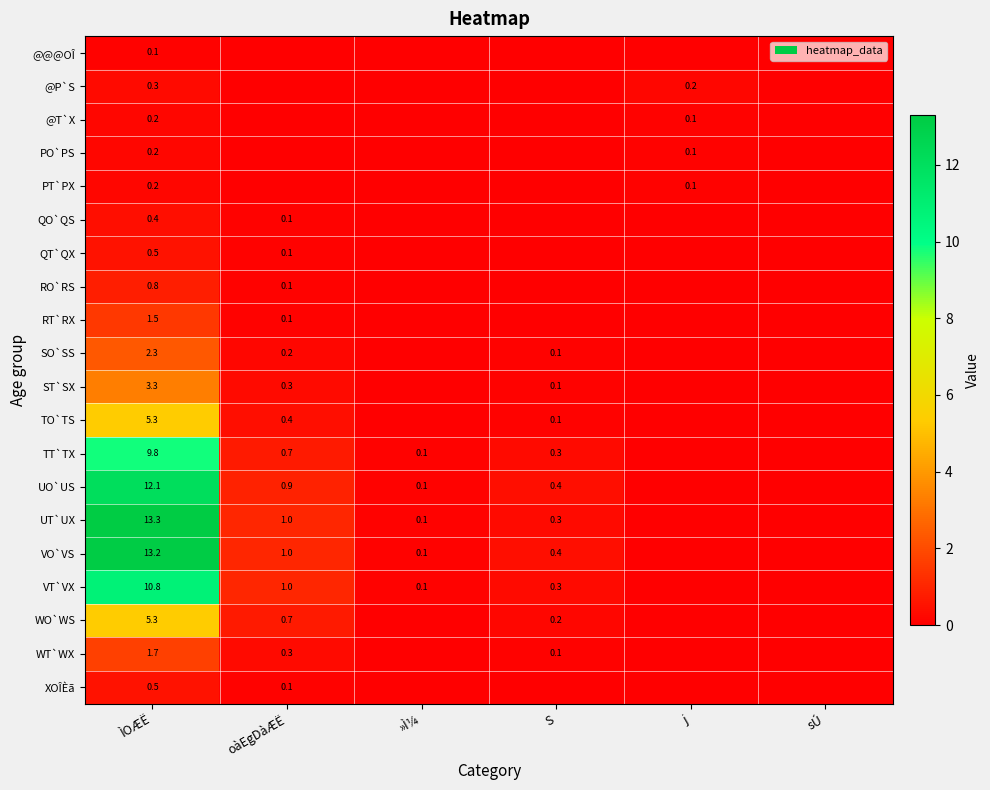

True or false: ST`SX has a value of 0.8 at ÌOÆË.

False